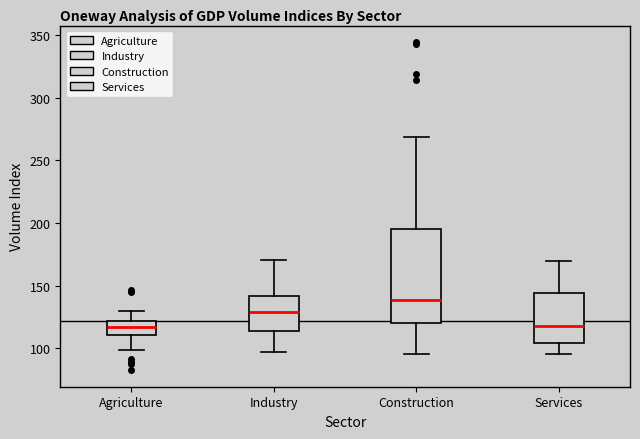

Reading left to right, read every box against the y-axis: the position of its median line, the range the box covers, and the ends of its whiskers. The values are not printed on the chart, so give them approximately, as read against the axis.

Agriculture: median 115, box 110 to 120, whiskers 100 to 130
Industry: median 130, box 115 to 140, whiskers 95 to 170
Construction: median 140, box 120 to 195, whiskers 95 to 270
Services: median 120, box 105 to 145, whiskers 95 to 170